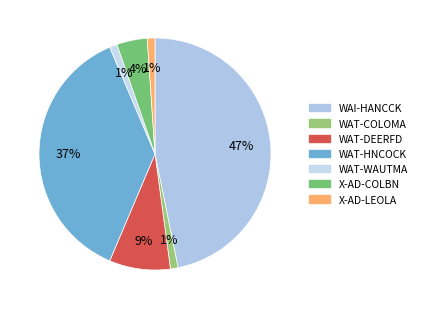

To the nearest percent, what is the average slice percentage?

14%